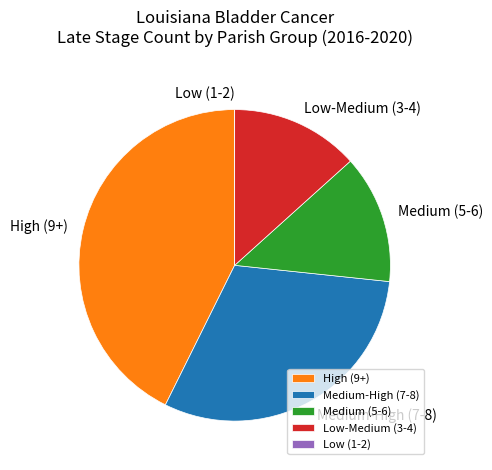

True or false: High (9+) accounts for 54% of the total.

False